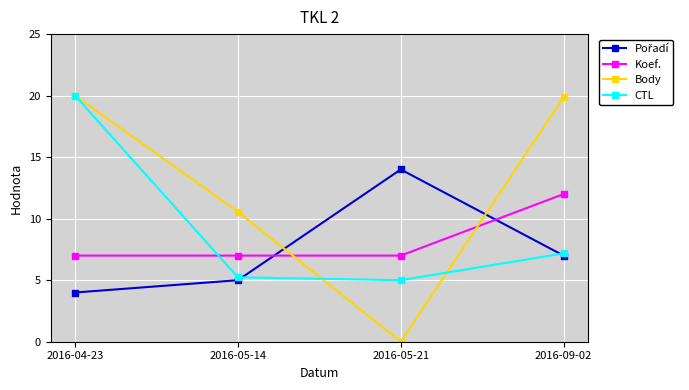

Between which two adjacent categories do Koef. and CTL first intersect?

2016-04-23 and 2016-05-14